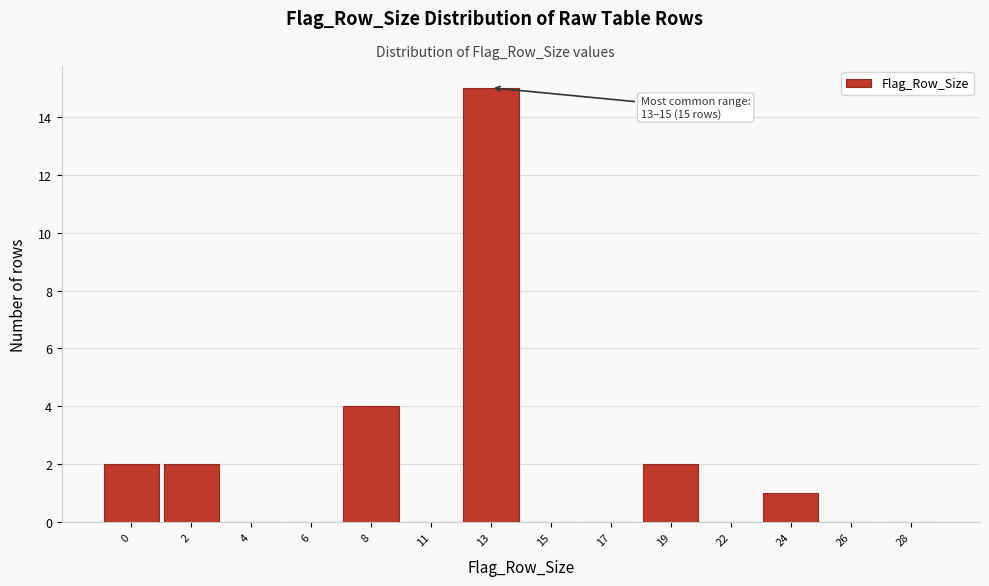

Reading left to right, extract all data points from this chart.

0=2	2=2	4=0	6=0	8=4	11=0	13=15	15=0	17=0	19=2	22=0	24=1	26=0	28=0